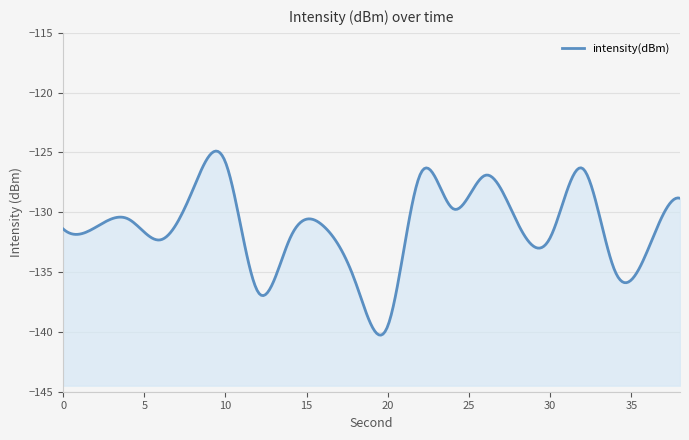

What is the value of the 17th point from the left?

-126.3